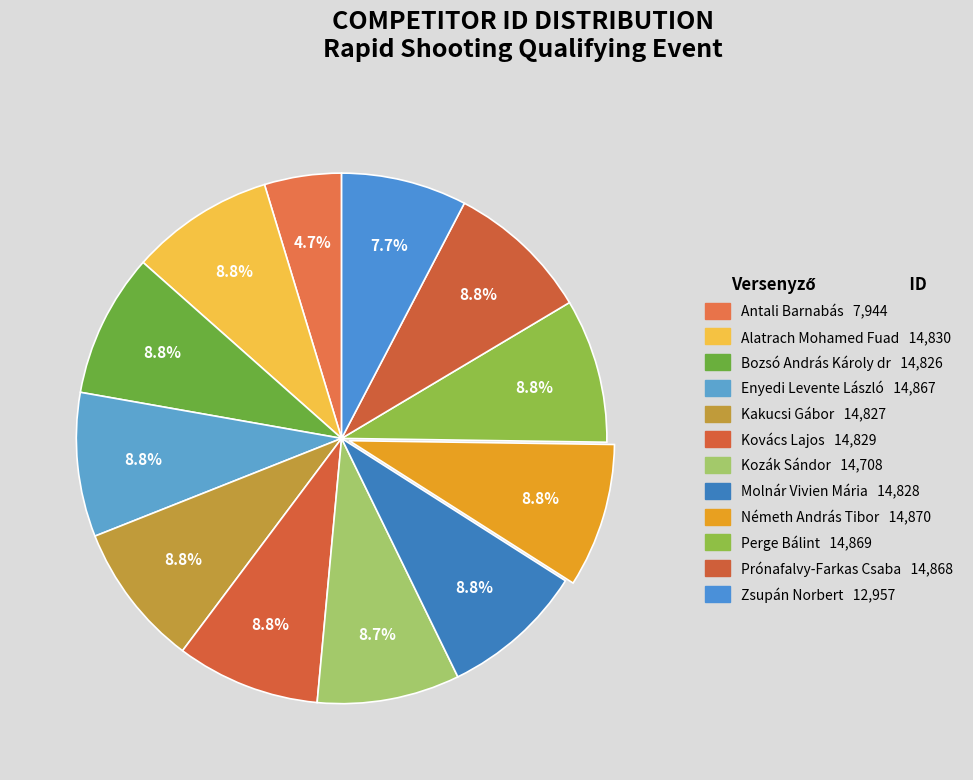

Is Kakucsi Gábor the majority of the pie?

No